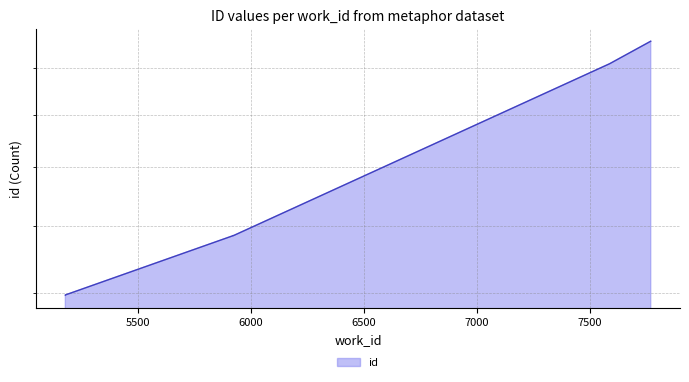

What is the value of the 8th point from the left?

22167